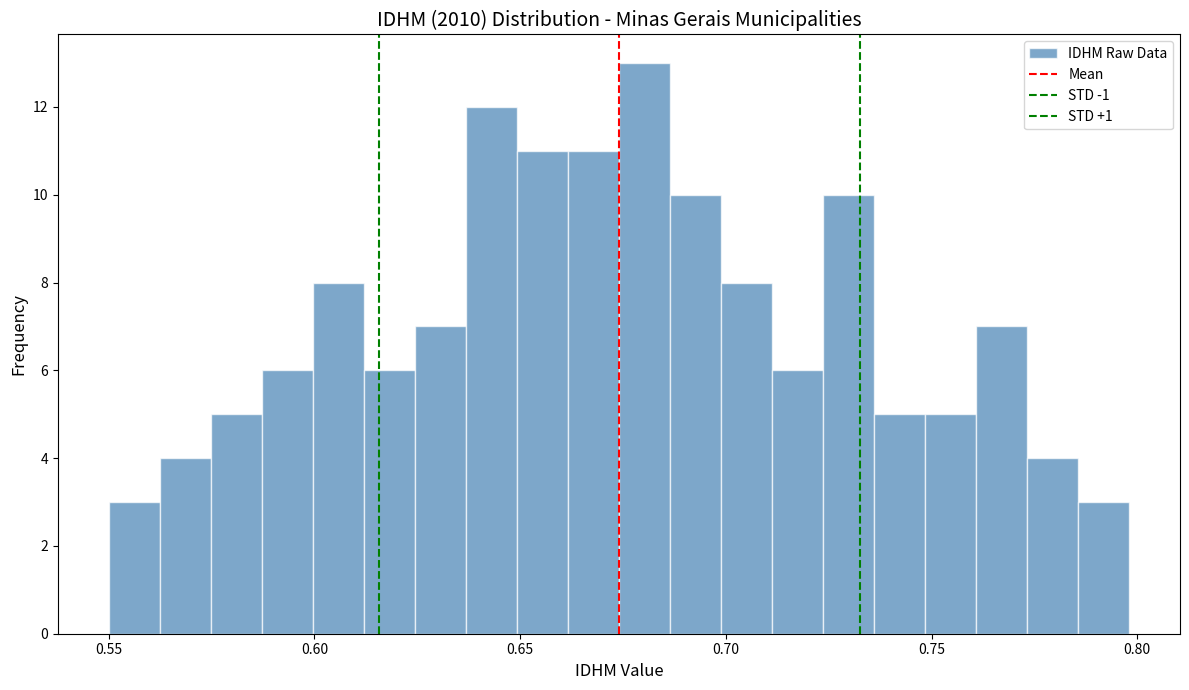

Read against the x-axis, roughly where is the centre of the tallest bar?

0.680